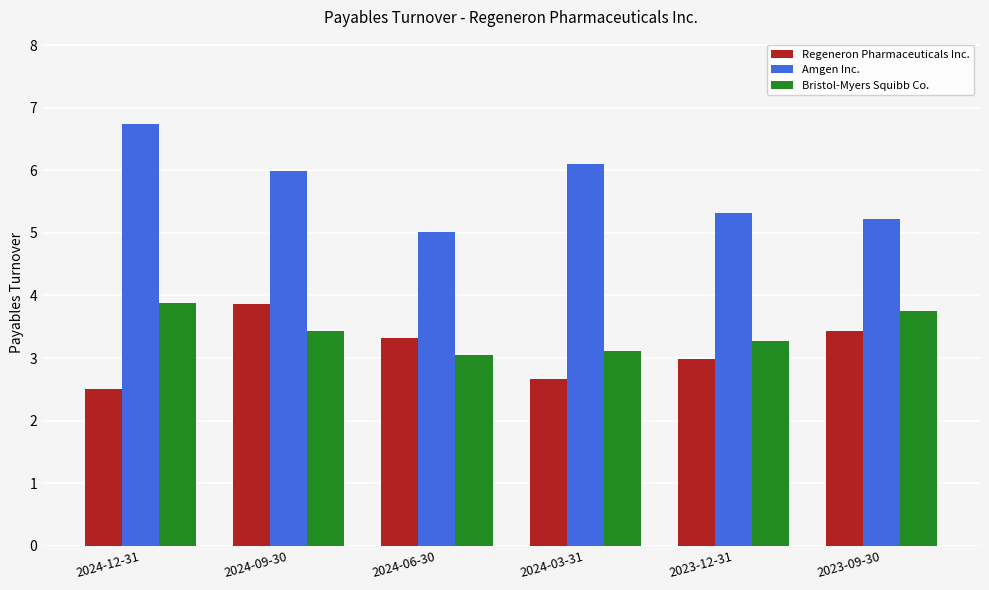

Is it true that Regeneron Pharmaceuticals Inc. equals 2.0 at 2023-09-30?

False